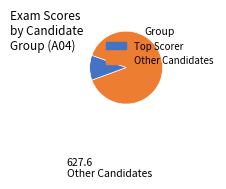

Is there any slice that represents more than half of the pie?

Yes